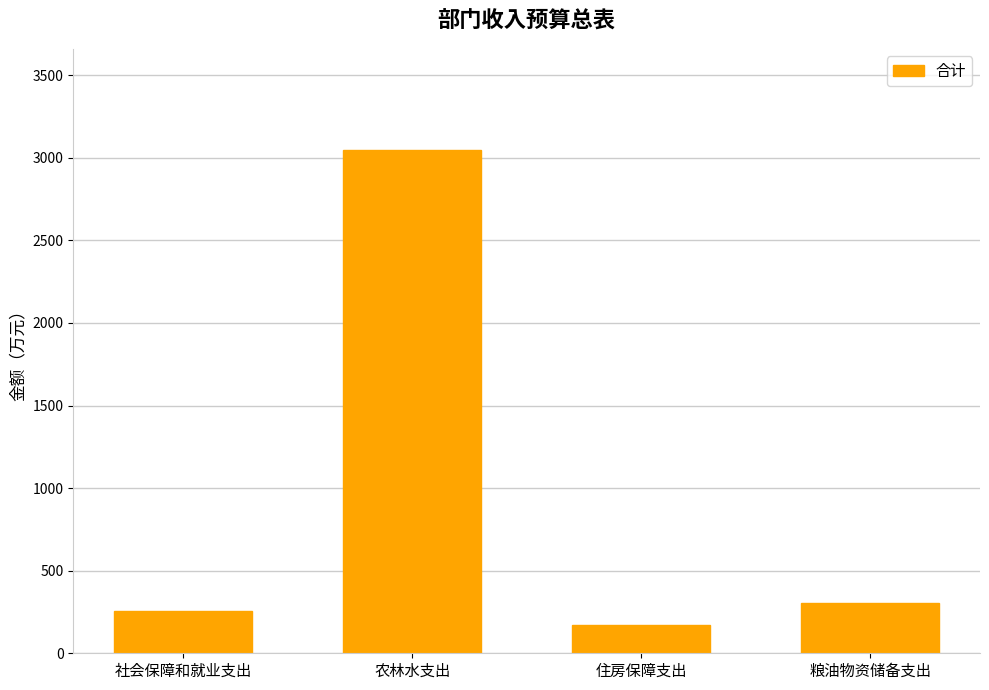

Rank the categories by value from highest to lowest.

农林水支出, 粮油物资储备支出, 社会保障和就业支出, 住房保障支出